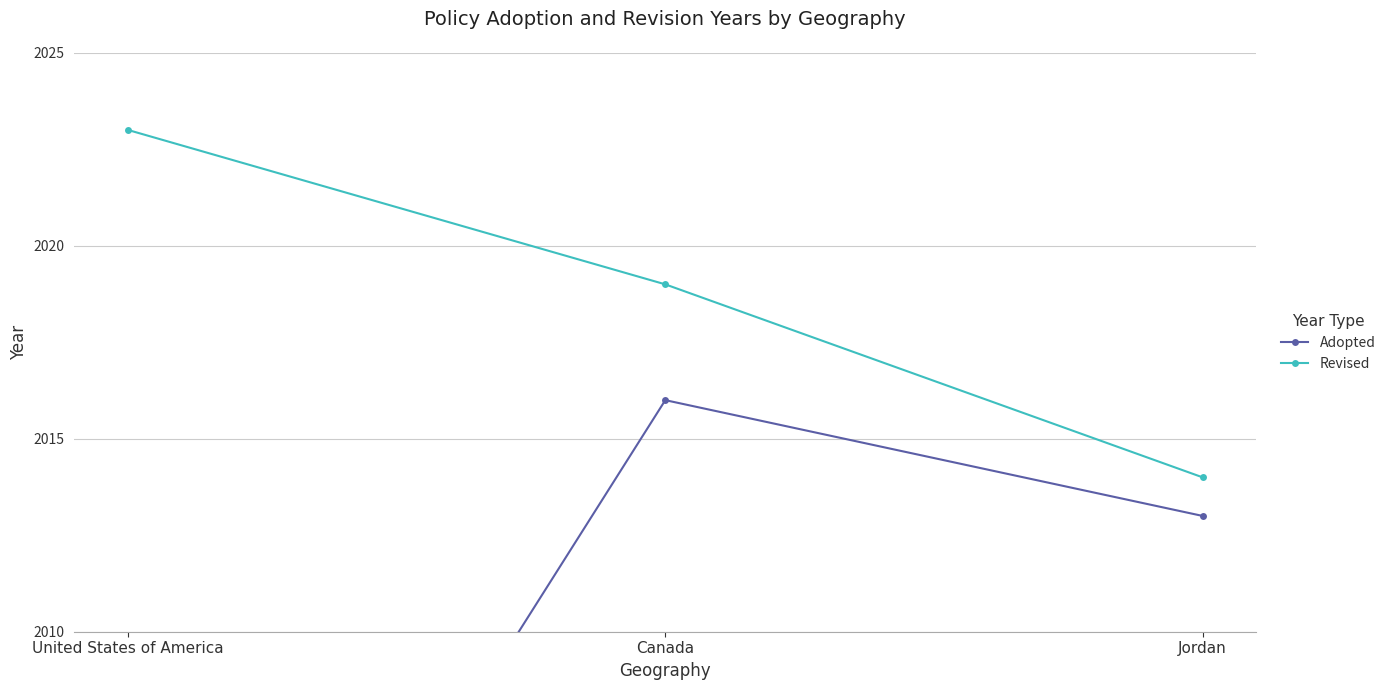

What is the total value across all series at United States of America?

4017